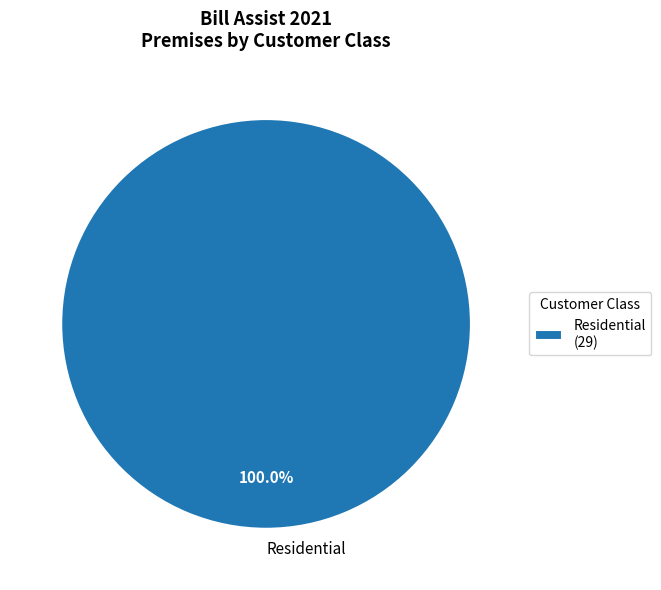

Is there a majority slice in this chart?

Yes